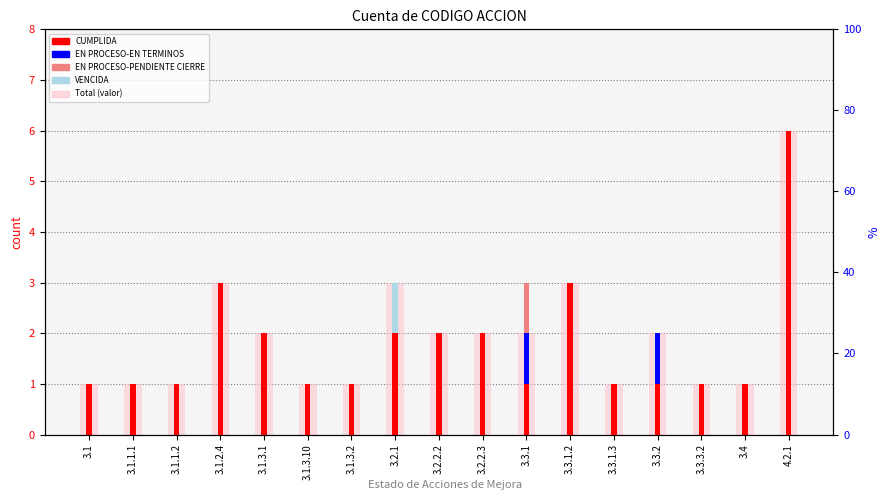

What position from the left is 3.1.2.4?

4